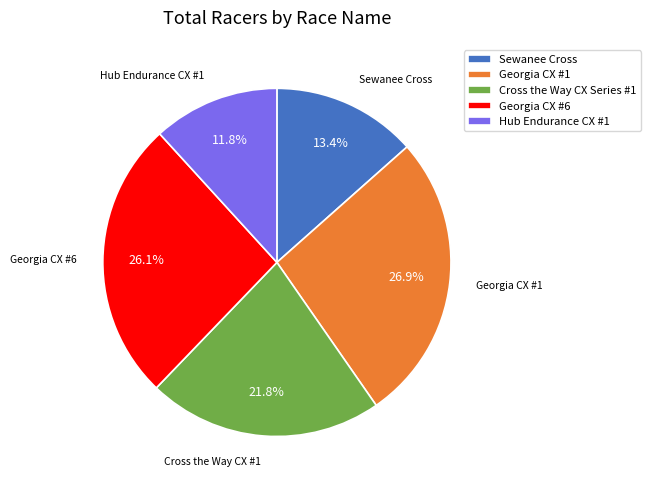

Between Georgia CX #6 and Hub Endurance CX #1, which is larger?

Georgia CX #6